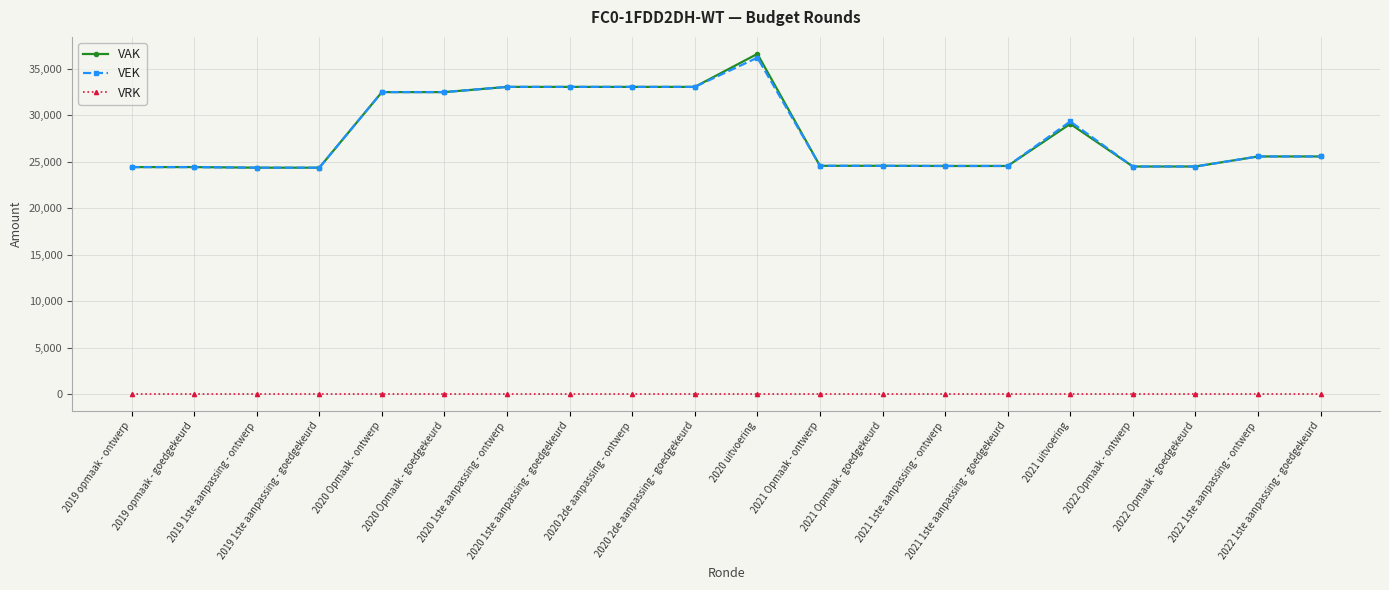

What is the sum of the VAK values at 2021 Opmaak - ontwerp and 2019 opmaak - ontwerp?

48955